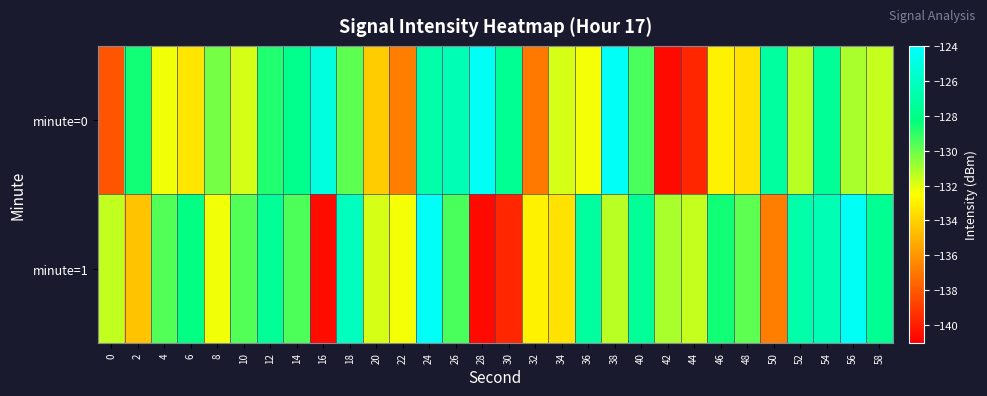

Reading left to right, transcribe all the data shown in this chart.

minute=0: 0=-138.2	2=-128.5	4=-132.3	6=-133.4	8=-130.2	10=-131.8	12=-128.8	14=-127.8	16=-125.1	18=-129.8	20=-134.2	22=-136.8	24=-126.9	26=-126.5	28=-124.3	30=-127.6	32=-137.0	34=-131.8	36=-132.3	38=-124.3	40=-129.5	42=-140.7	44=-139.7	46=-132.9	48=-133.5	50=-127.2	52=-131.3	54=-127.5	56=-131.1	58=-131.5
minute=1: 0=-131.5	2=-134.5	4=-129.6	6=-128.1	8=-132.2	10=-129.6	12=-127.5	14=-129.6	16=-140.6	18=-126.2	20=-131.8	22=-132.3	24=-124.3	26=-129.5	28=-140.7	30=-139.7	32=-132.9	34=-133.5	36=-127.2	38=-131.3	40=-127.5	42=-131.1	44=-131.5	46=-128.5	48=-129.8	50=-136.8	52=-126.9	54=-126.5	56=-124.3	58=-127.6